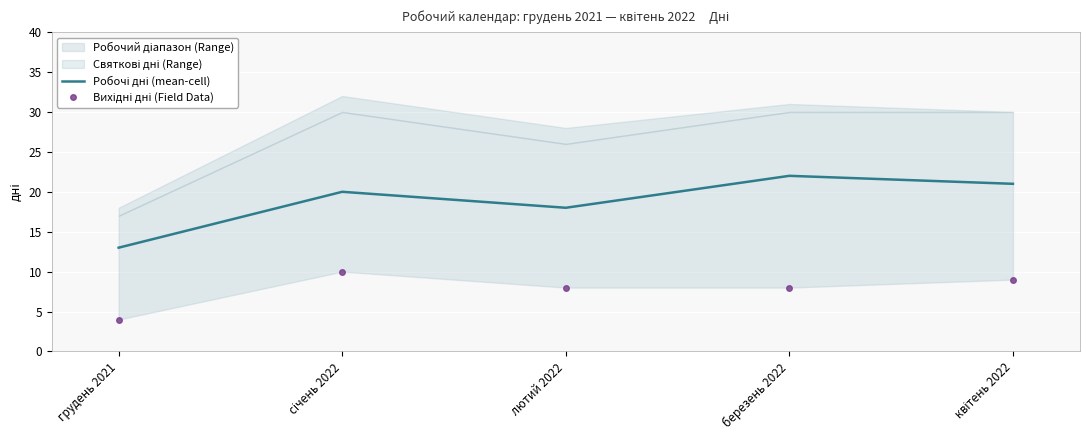

How many Робочі дні (mean-cell) values are between 18 and 21?

3